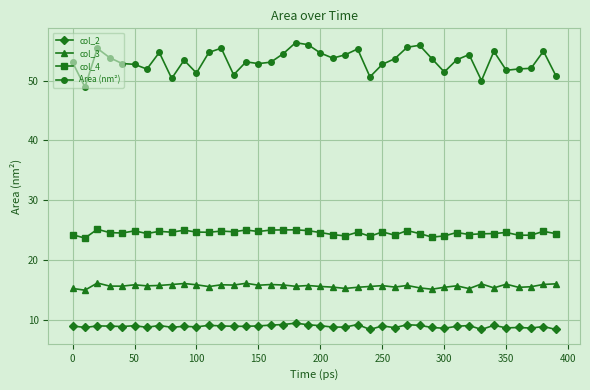

What is the smallest value displayed?

8.4